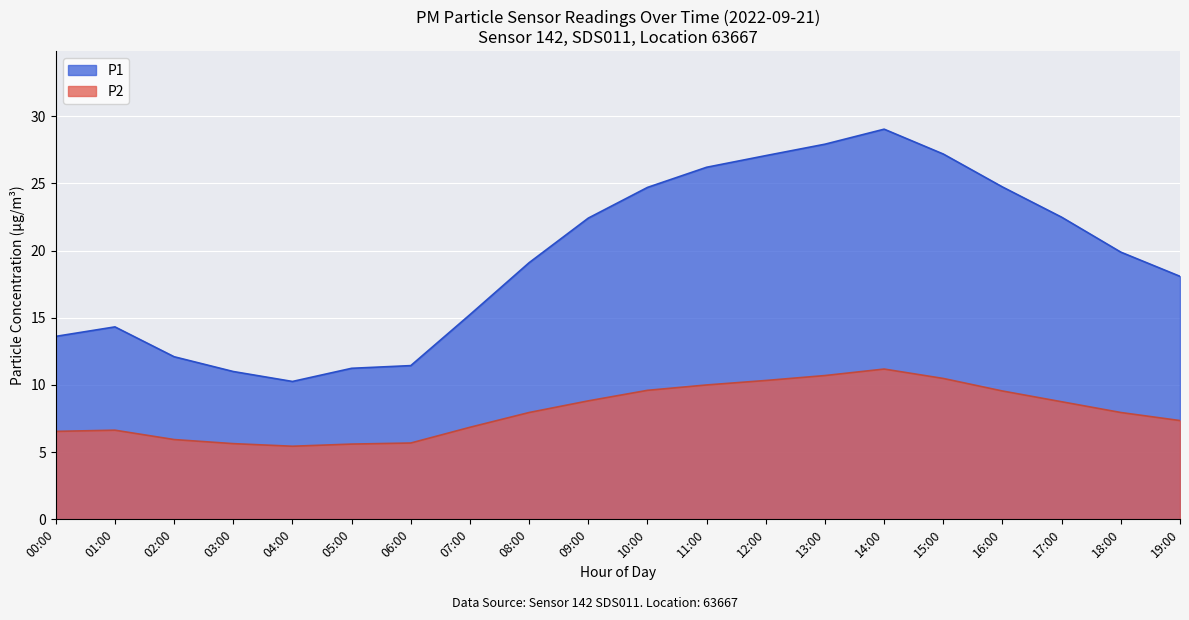

True or false: P1 has a value of 9.7 at 15:00.

False